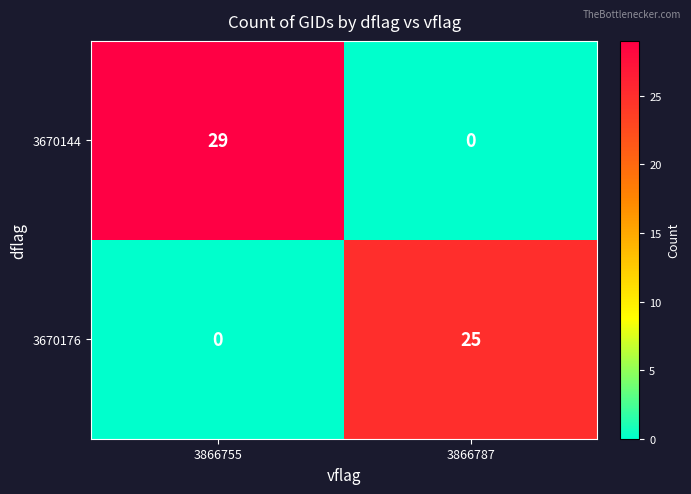

What is the greatest value displayed?

29